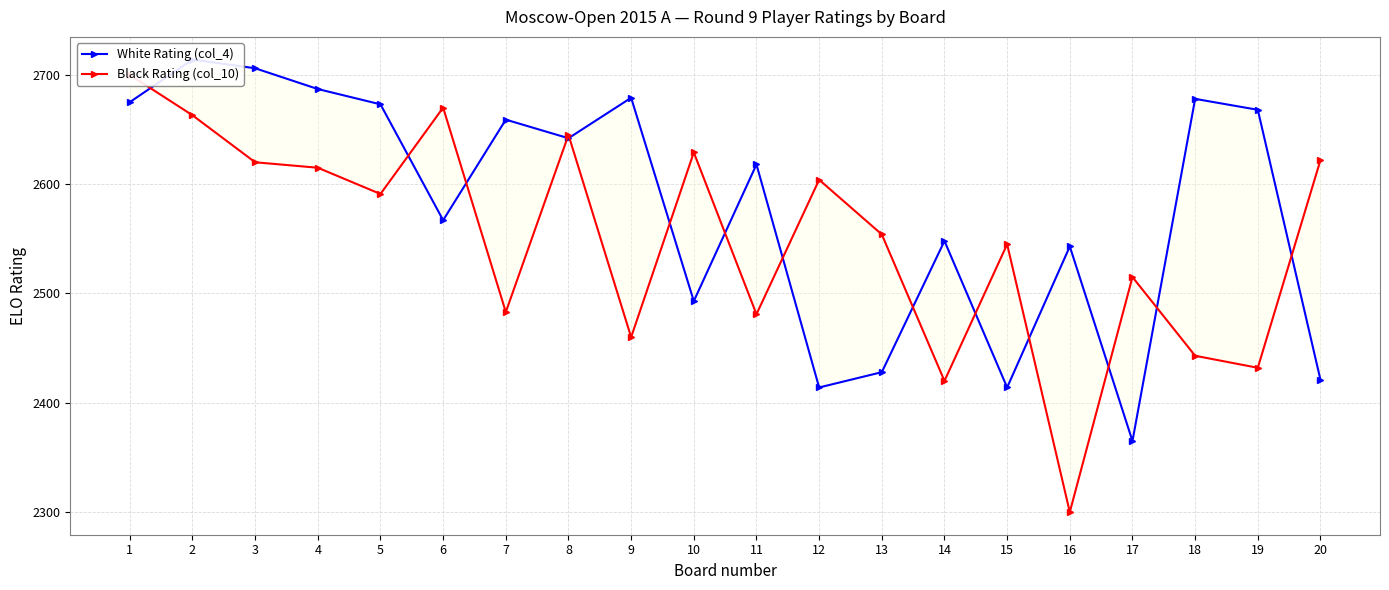

At which category does the chart reach its peak across all series?

2